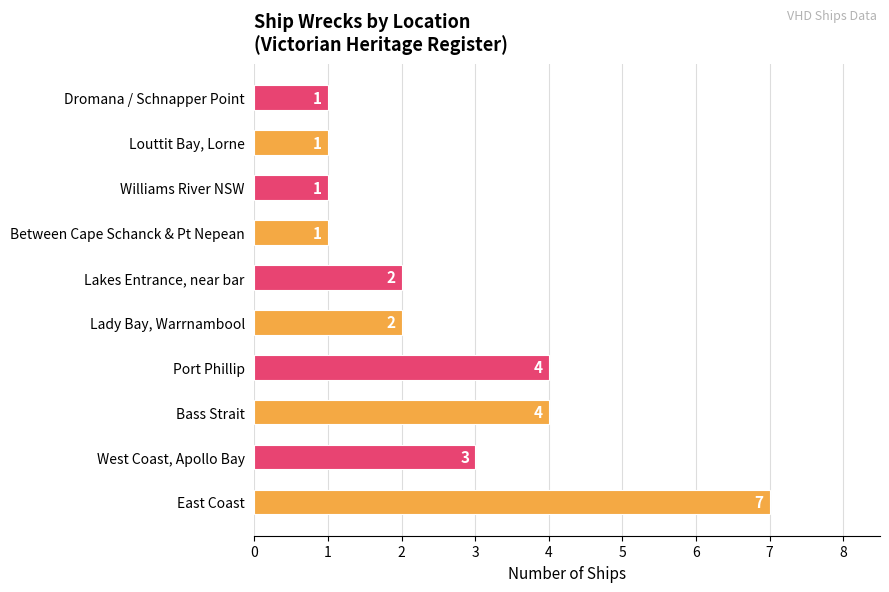

True or false: the data shows 5 at West Coast, Apollo Bay.

False